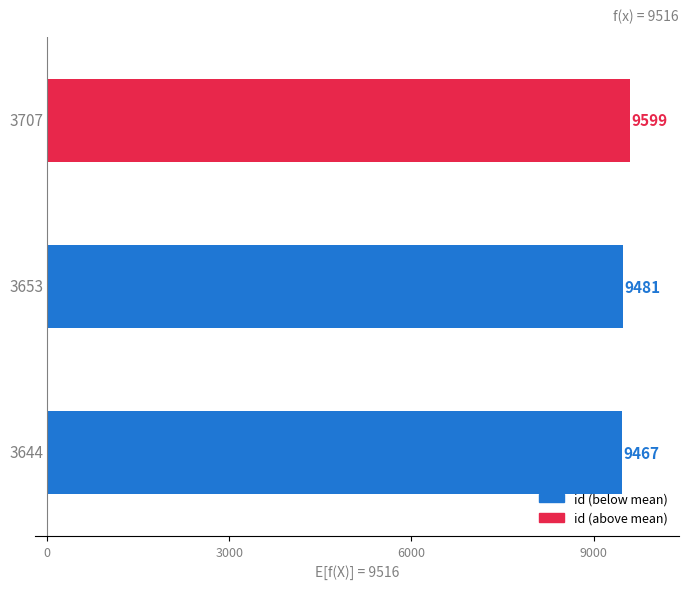

Reading bottom to top, transcribe all the data shown in this chart.

9467	9481	9599